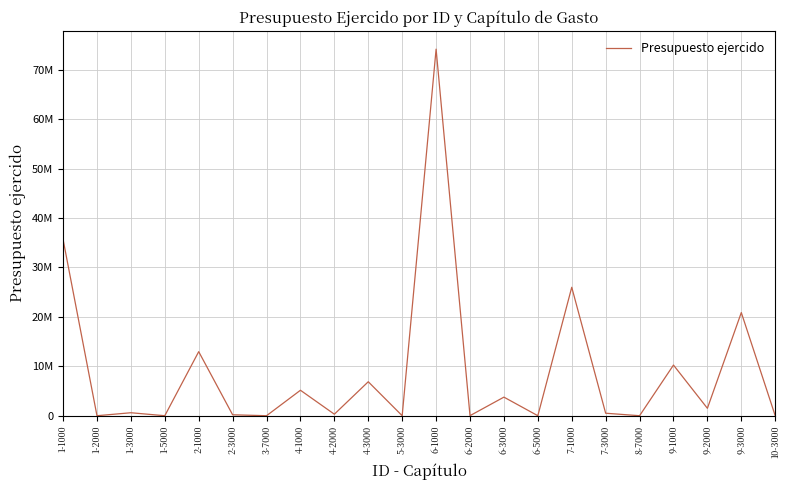

What value does the data have at 2-1000?

12960570.6